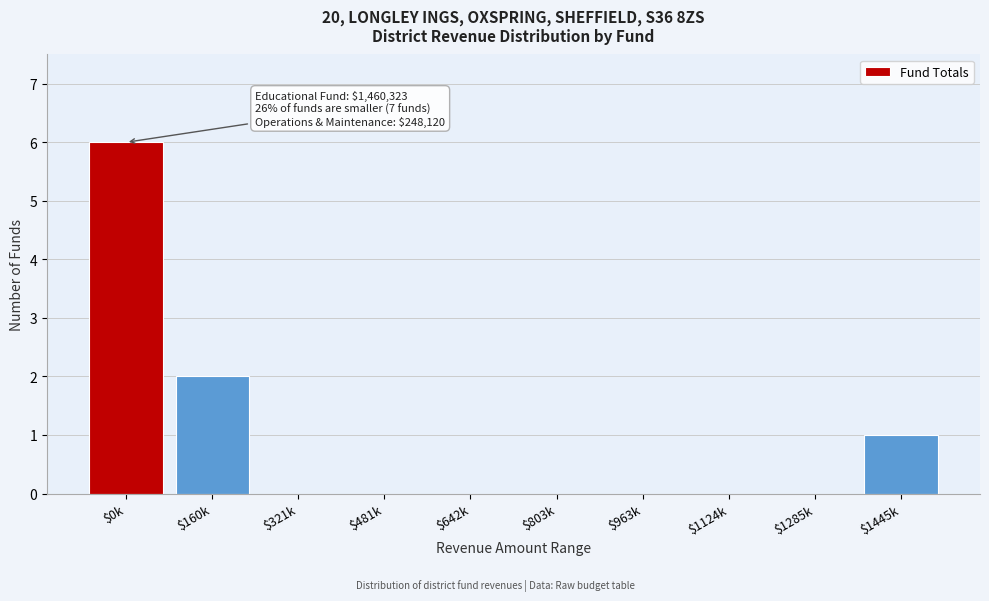

What is the maximum value shown in the chart?

6